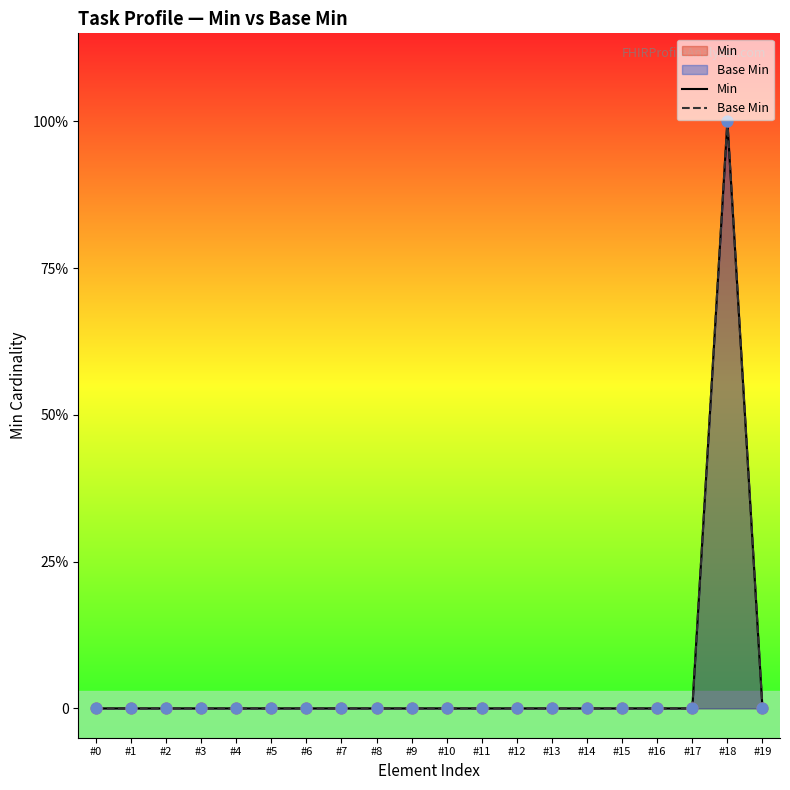

Is the value of Min at #6 greater than the value of Base Min at #18?

No